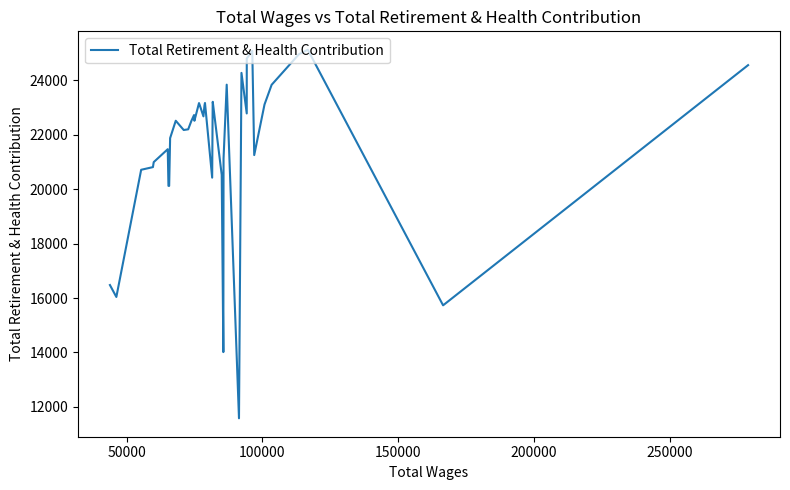

What is the average value?

21604